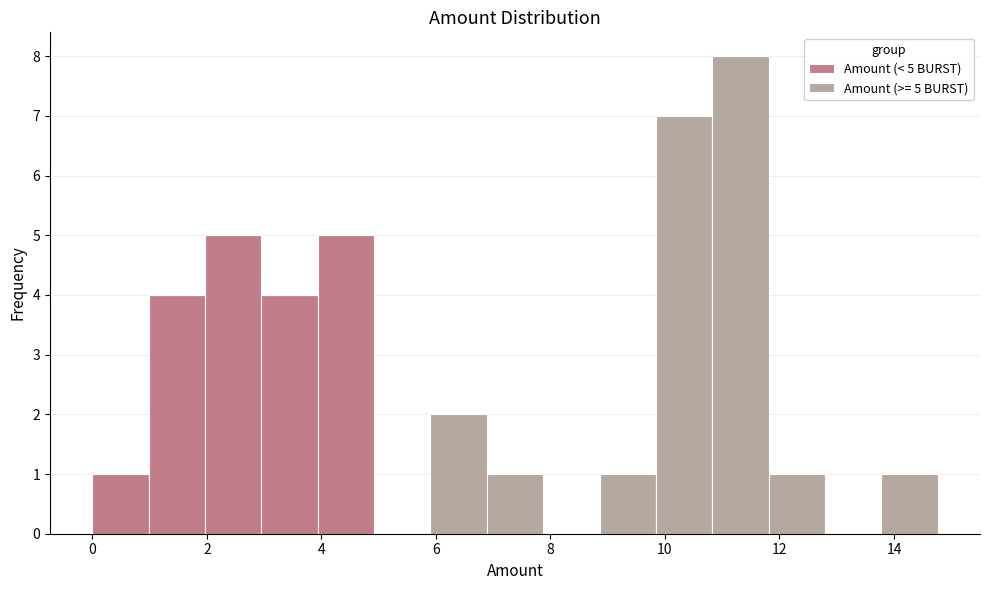

Which range on the x-axis has the tallest stacked bar (by total height)?

10.8 to 11.8